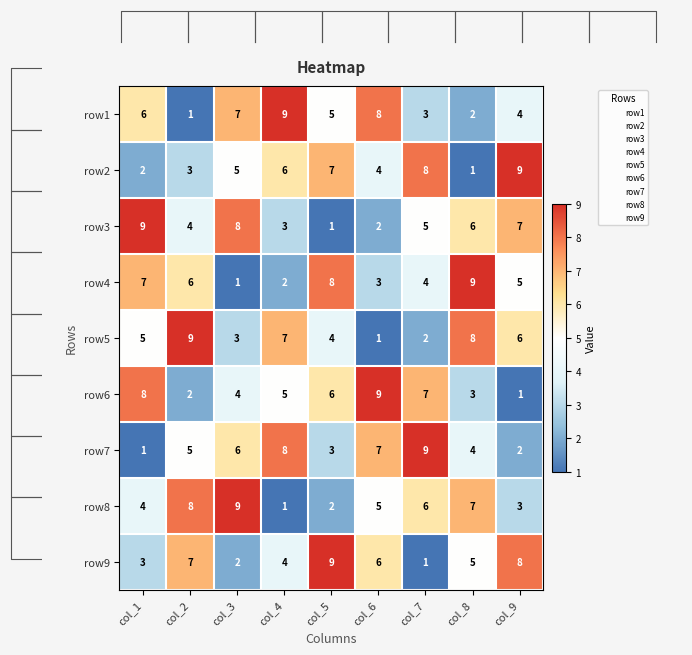

How many values in the row6 series are below 5?

4